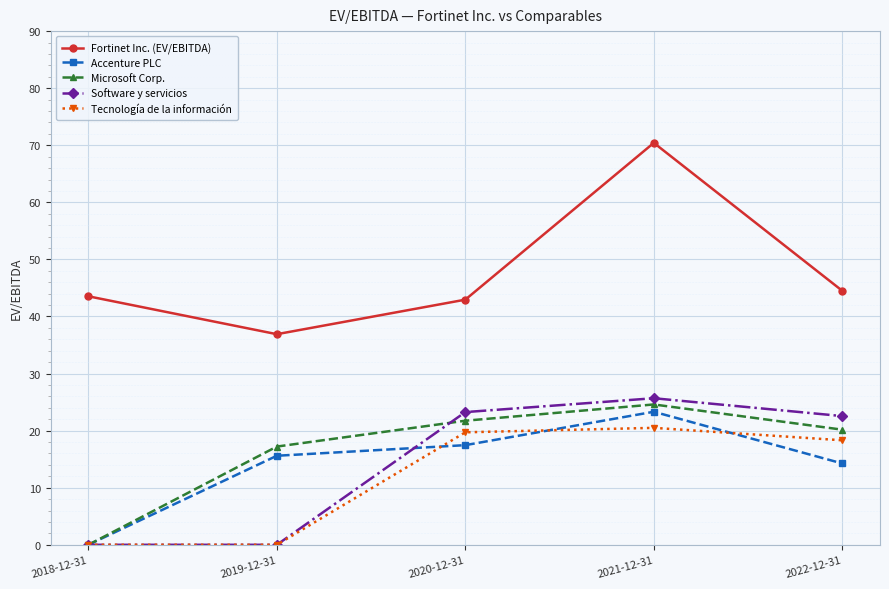

Which series ends up on top after the final intersection of Accenture PLC and Tecnología de la información?

Tecnología de la información